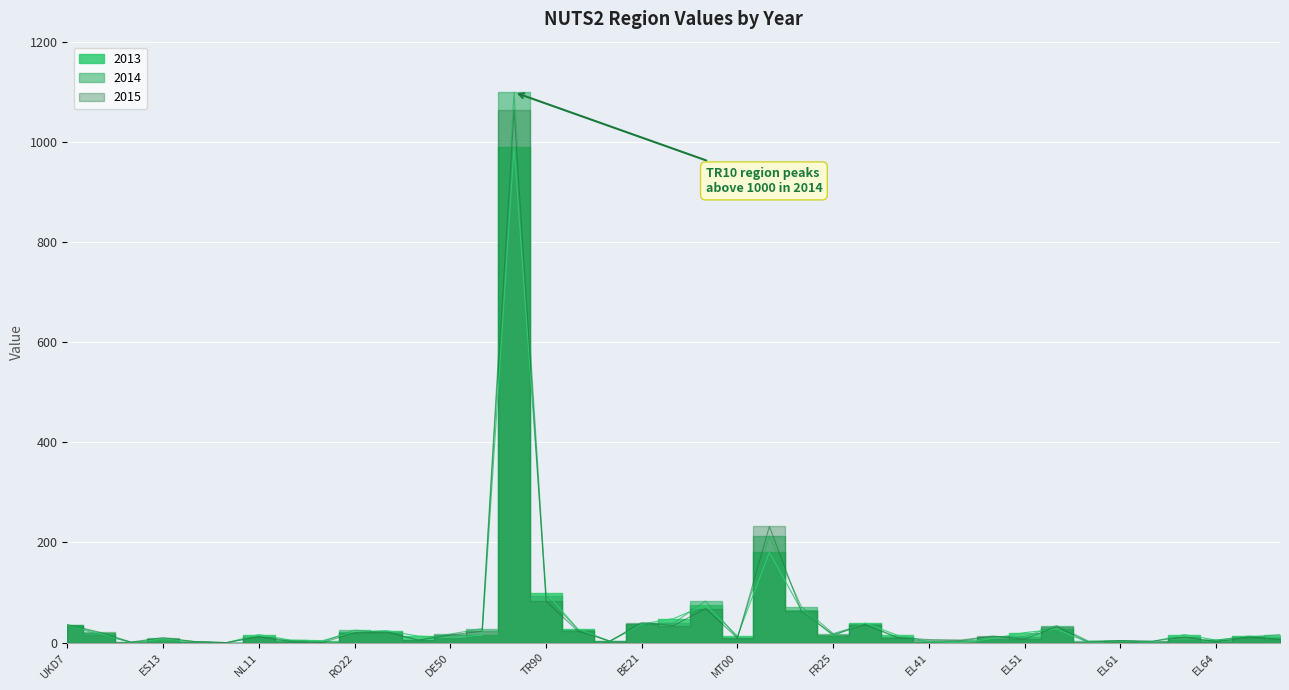

True or false: 2013 has more than 2 points higher than both neighbors.

True